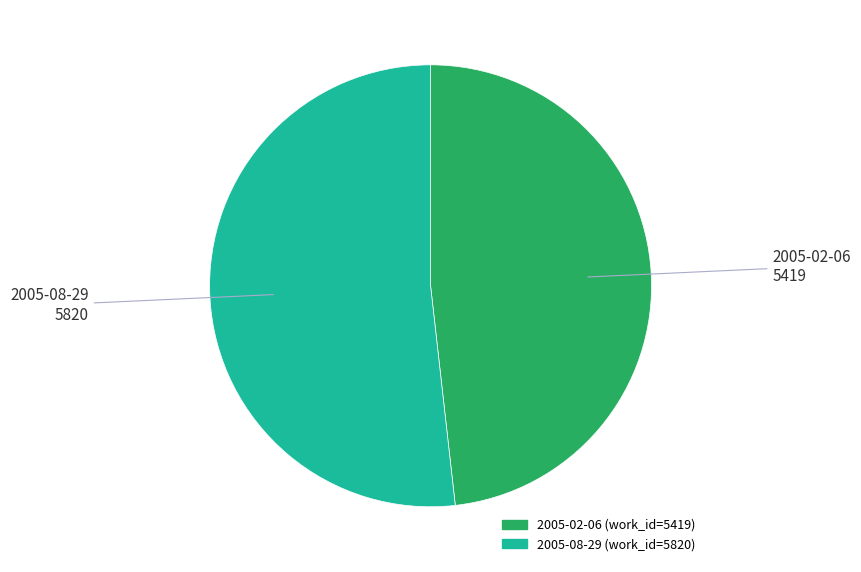

True or false: 2005-02-06 accounts for 48% of the total.

True